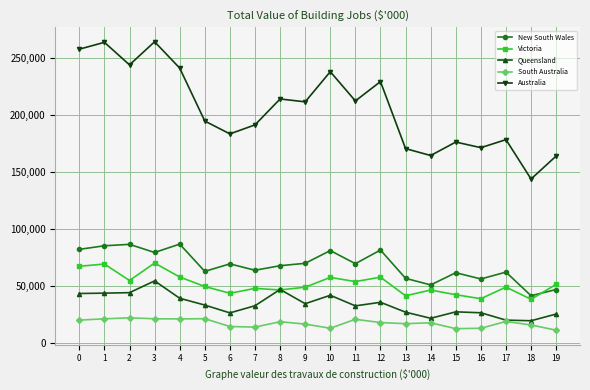

What is the total value across all series at 0?

472475